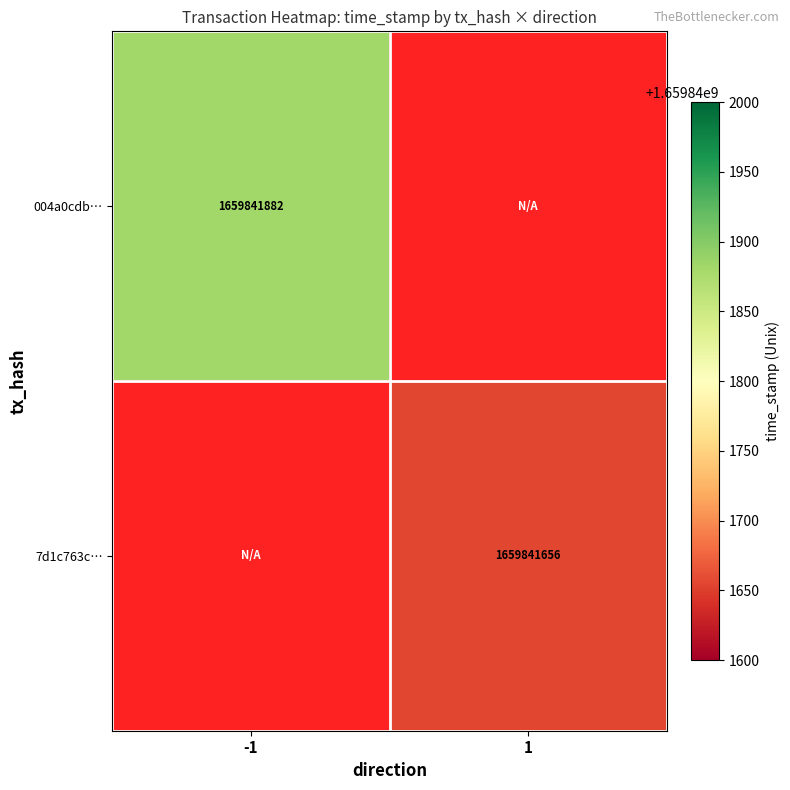

Rank the series by their average value, from lowest to highest.

7d1c763c224f00193cf4d891729e7fae2263f88, 004a0cdb8fa8c0aae3bb1291a27ed19fb9fd9db